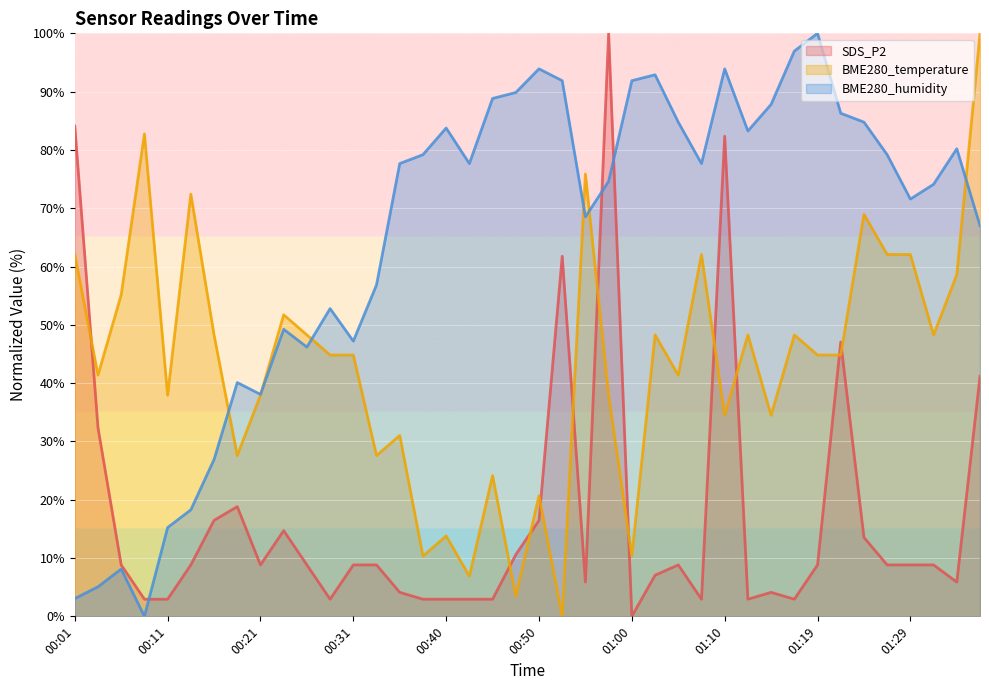

Between 00:50 and 01:31, which series saw the biggest shift?

BME280_temperature